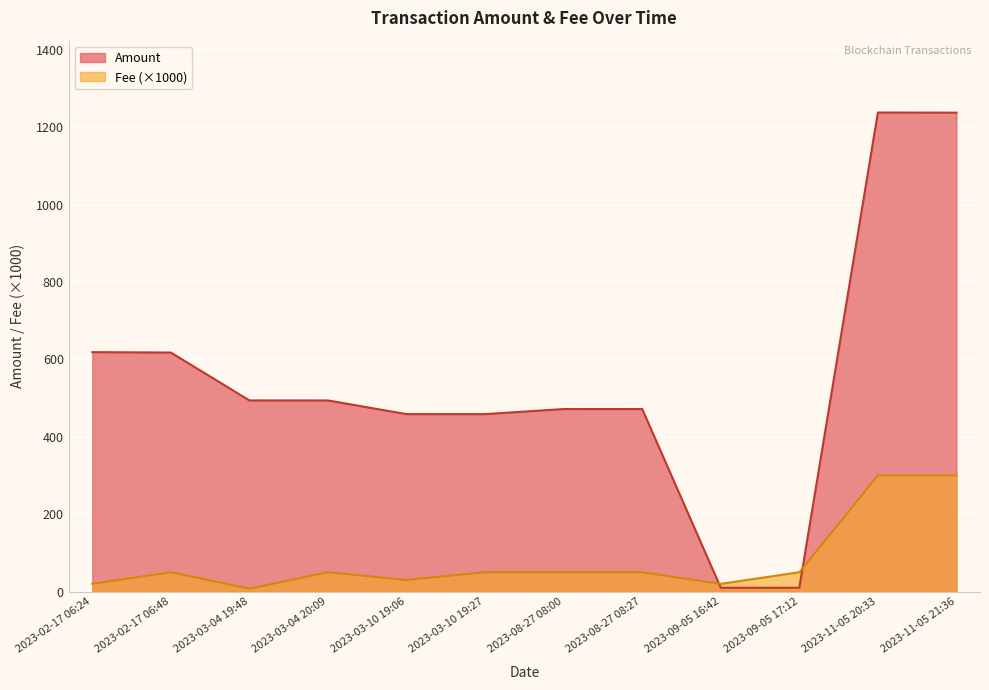

At which category does the chart reach its peak across all series?

2023-11-05 20:33